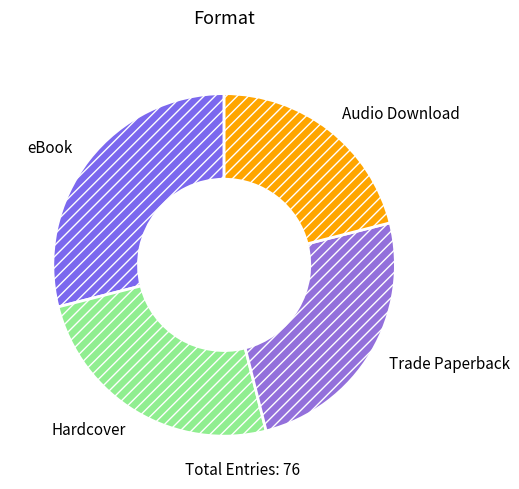

Do Trade Paperback and eBook together represent more than half of the pie?

Yes